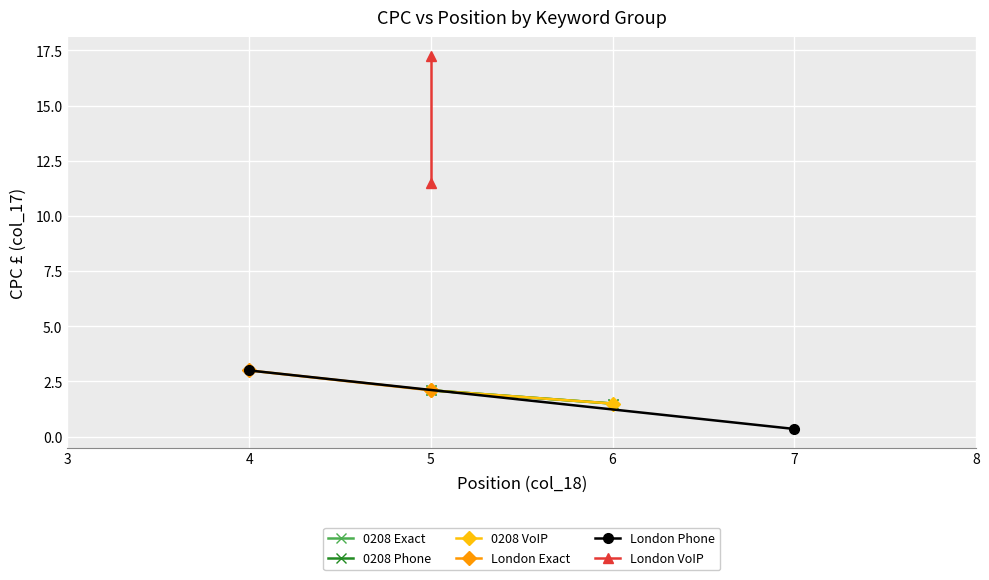

What is the lowest value of the London VoIP series?

11.5